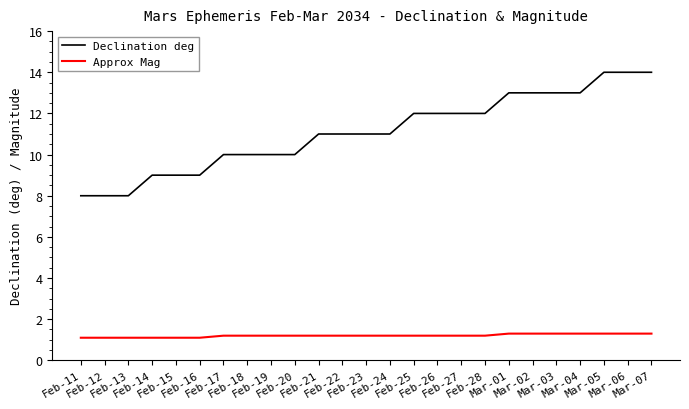

What is the minimum value shown in the chart?

1.1